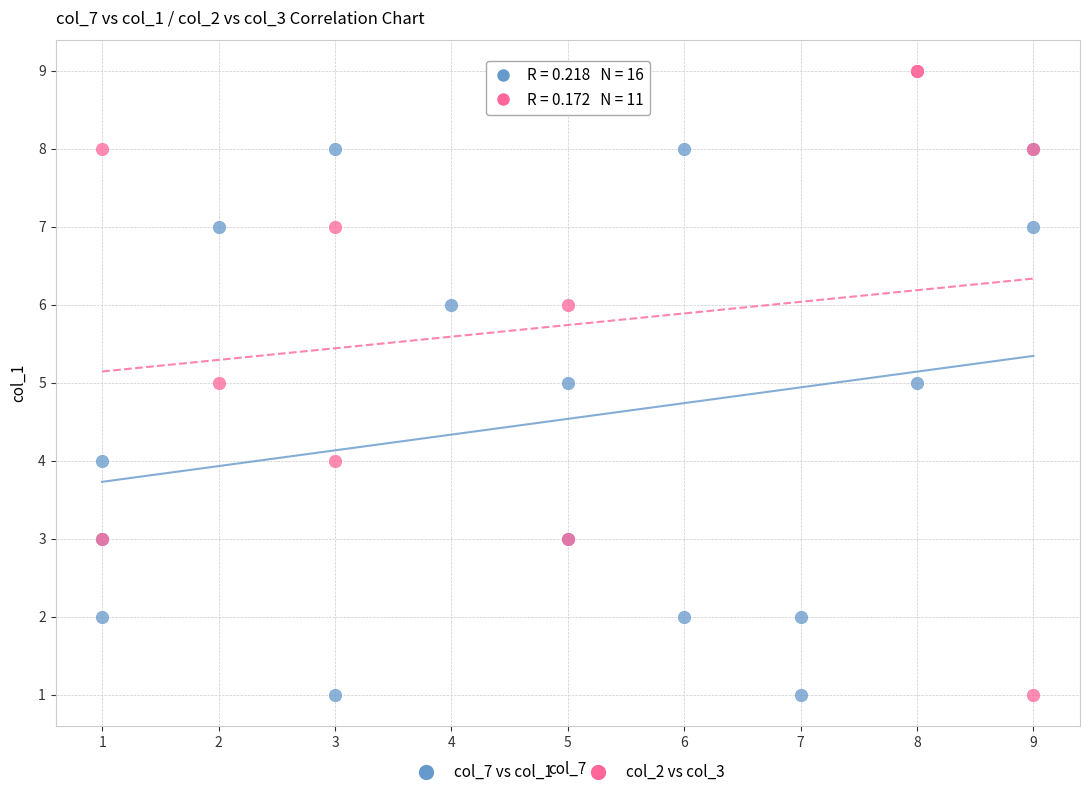

Which series has the widest spread of Y values?

col_2 vs col_3